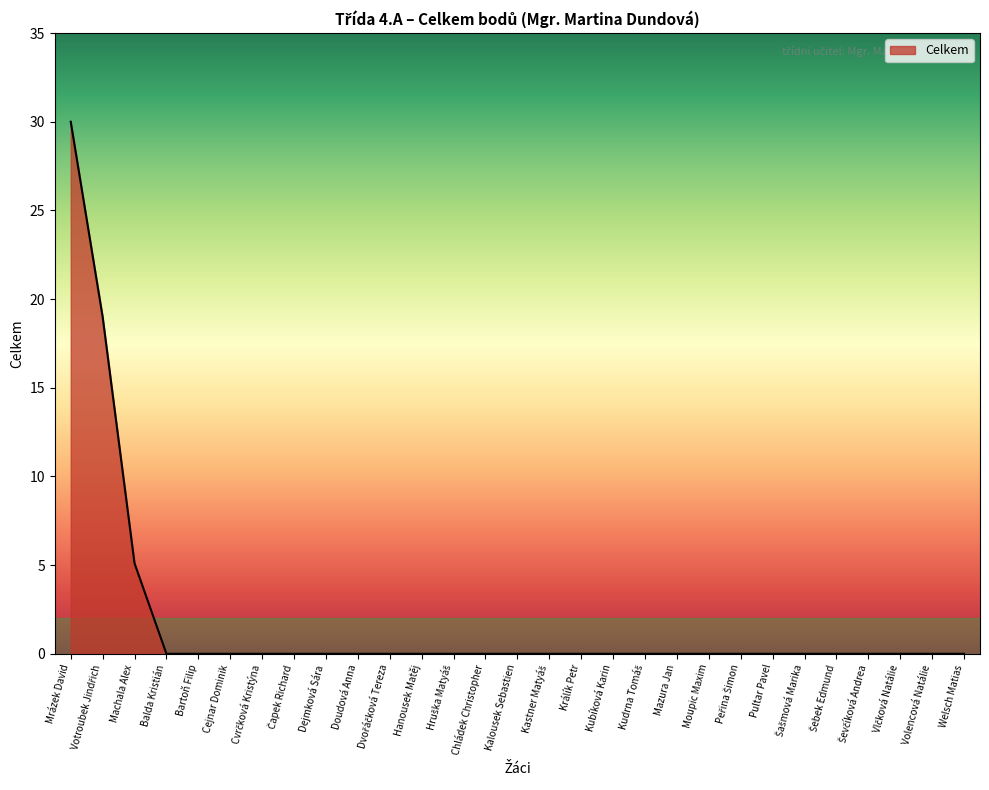

Reading left to right, extract all data points from this chart.

30.0	19.0	5.1	0.0	0.0	0.0	0.0	0.0	0.0	0.0	0.0	0.0	0.0	0.0	0.0	0.0	0.0	0.0	0.0	0.0	0.0	0.0	0.0	0.0	0.0	0.0	0.0	0.0	0.0